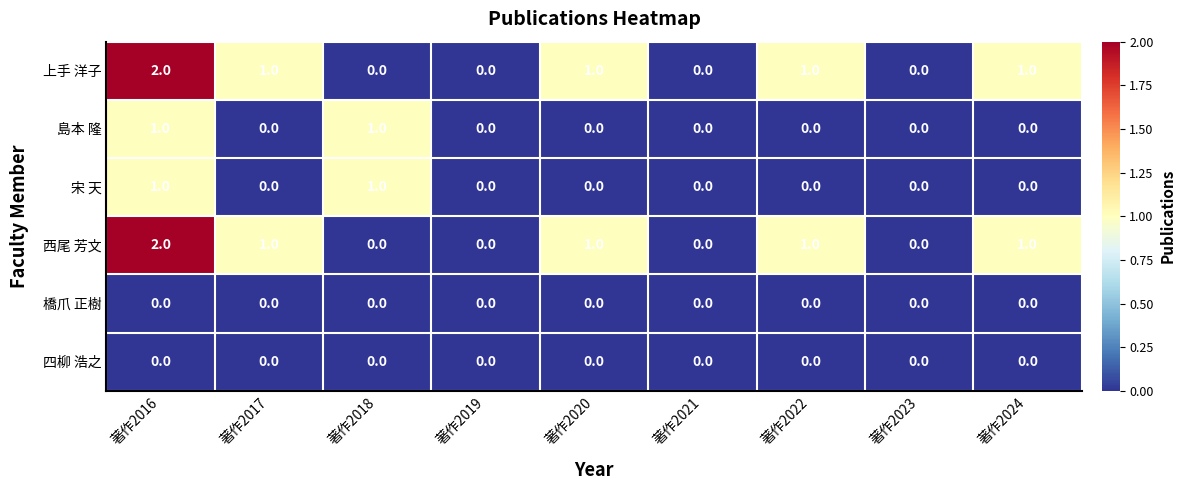

At which label does 西尾 芳文 first exceed 1?

著作2016